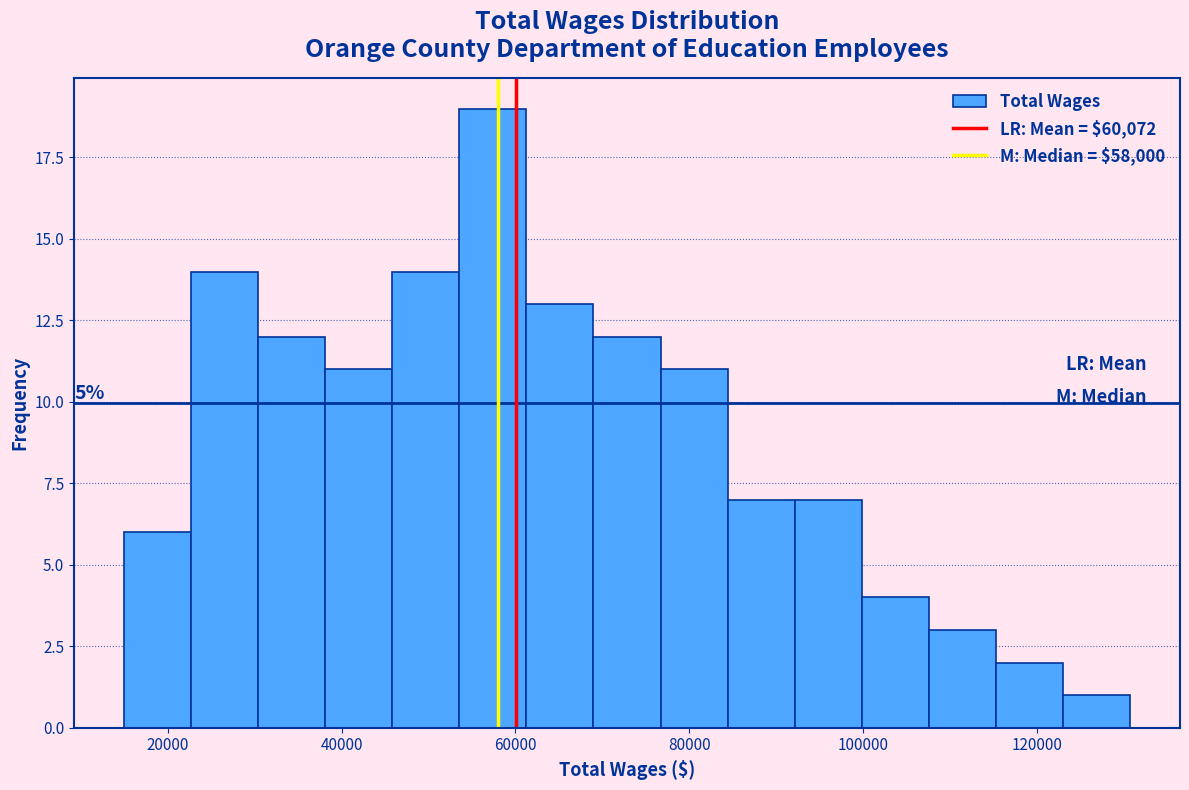

Around what value on the x-axis is the tallest bar? Give the approximate position of its centre, as read against the axis.

58000